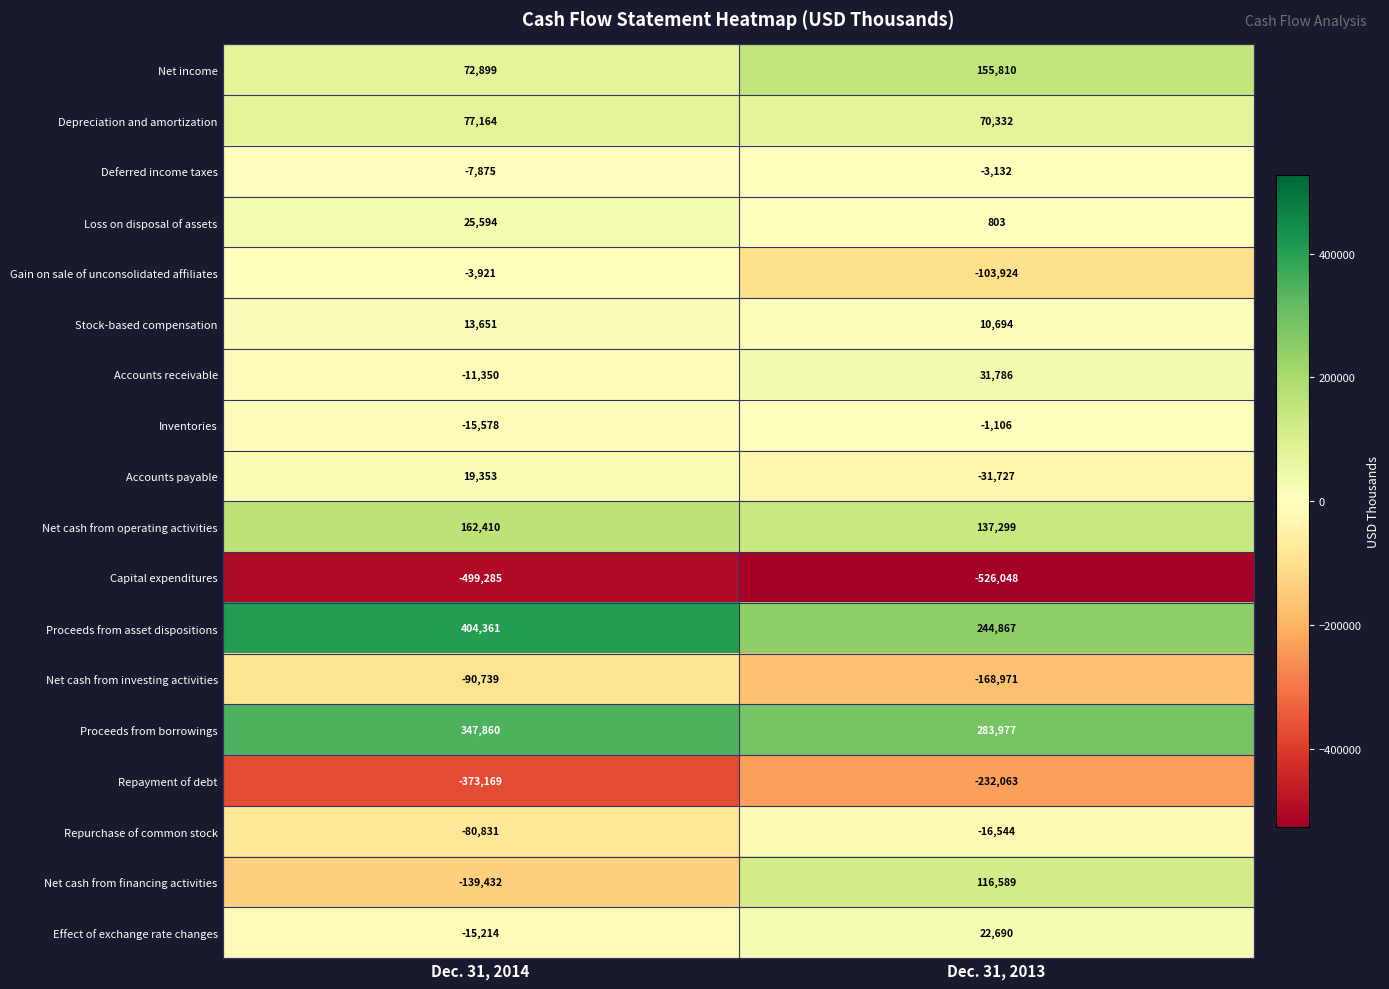

Which series changed the most between Dec. 31, 2014 and Dec. 31, 2013?

Net cash from financing activities